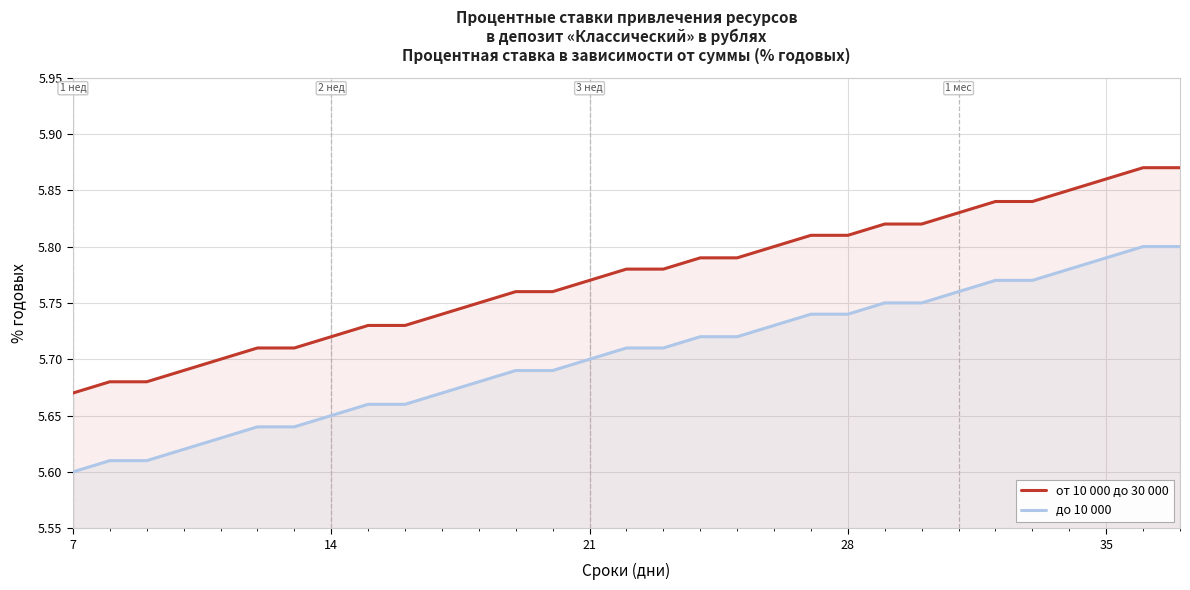

How many lines are shown in the chart?

2